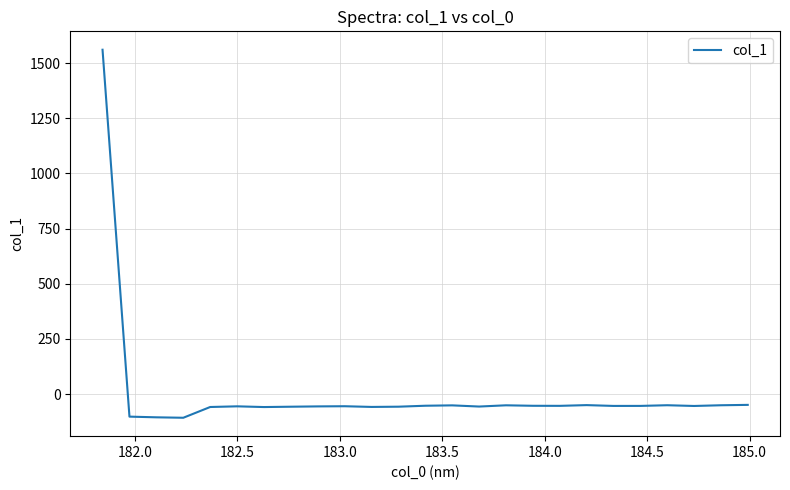

What is the greatest value displayed?

1561.1